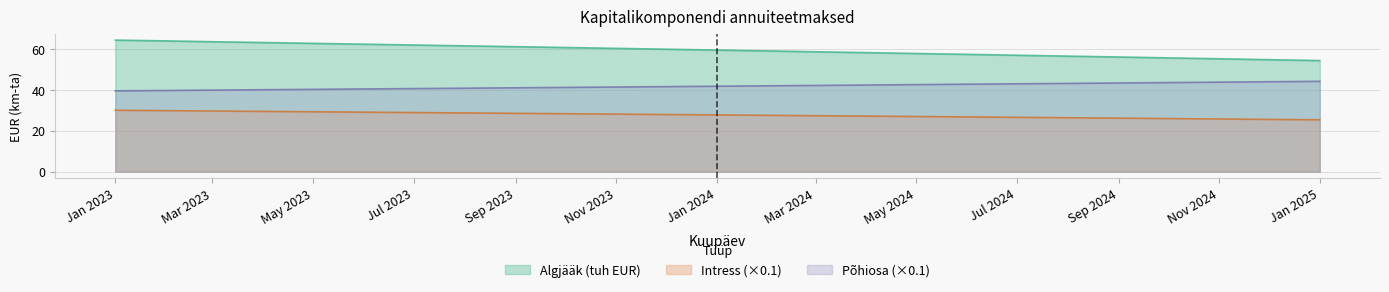

List the series in order of their peak value, lowest first.

Intress (×0.1), Põhiosa (×0.1), Algjääk (tuh EUR)